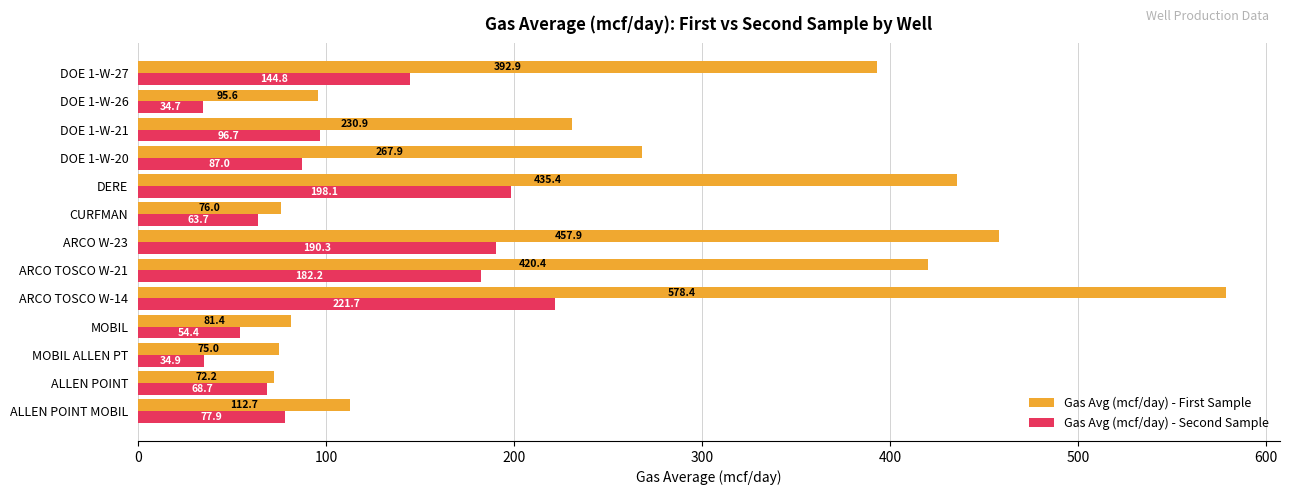

What is the average value of the Gas Avg (mcf/day) - Second Sample series?

111.9